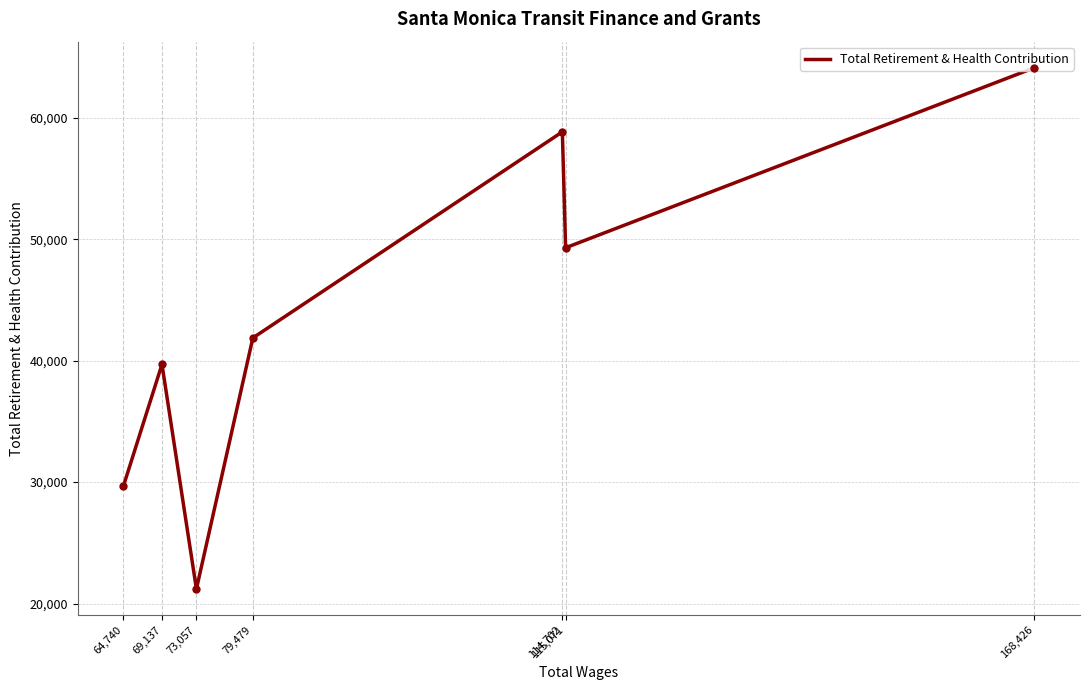

What is the change in value from 114,702 to 69,137?

-19138